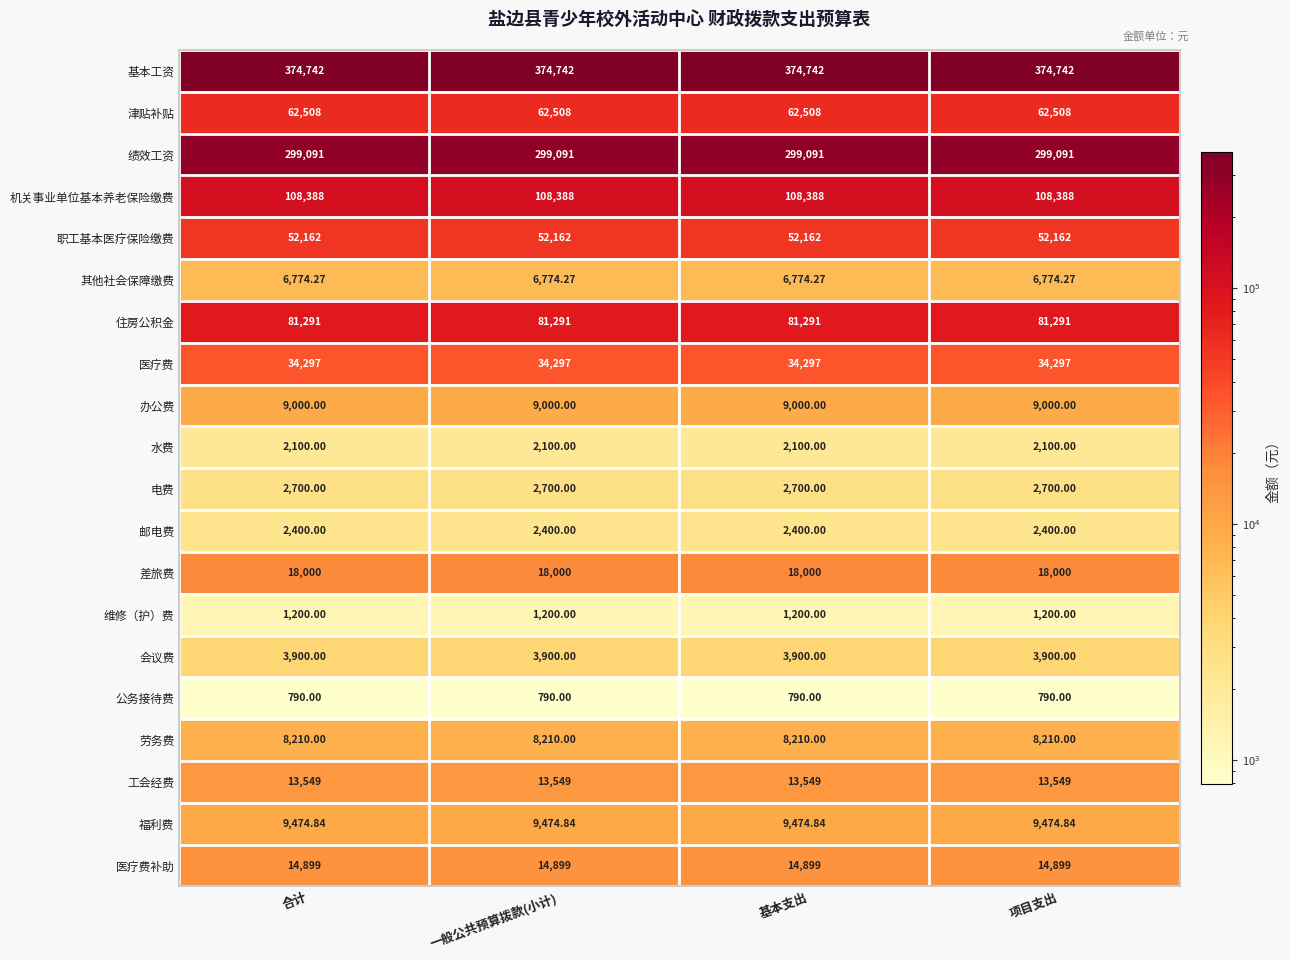

List the series in order of their peak value, highest first.

基本工资, 绩效工资, 机关事业单位基本养老保险缴费, 住房公积金, 津贴补贴, 职工基本医疗保险缴费, 医疗费, 差旅费, 医疗费补助, 工会经费, 福利费, 办公费, 劳务费, 其他社会保障缴费, 会议费, 电费, 邮电费, 水费, 维修（护）费, 公务接待费